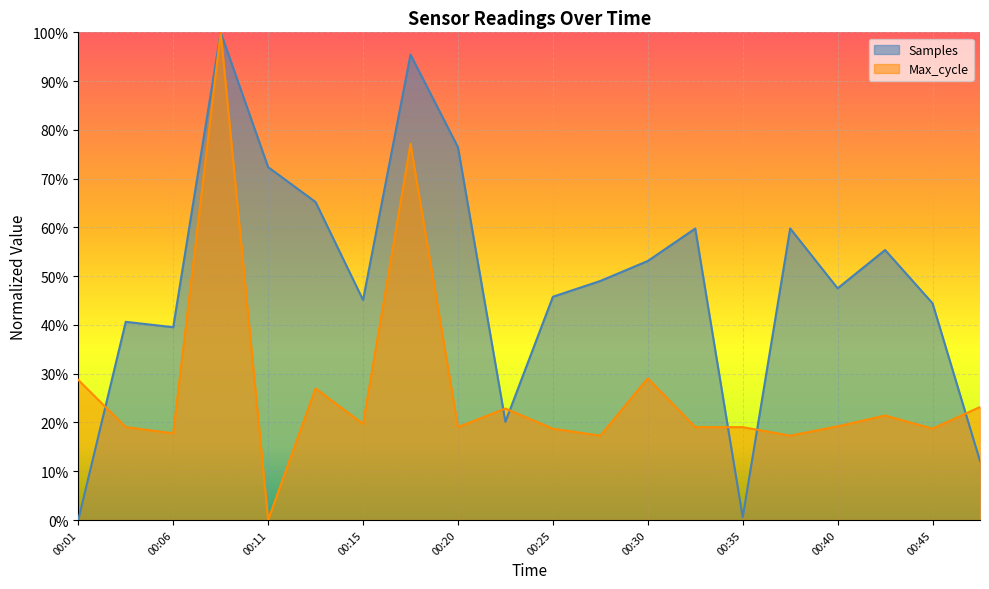

True or false: Max_cycle has a value of 0.1 at 00:32.

False